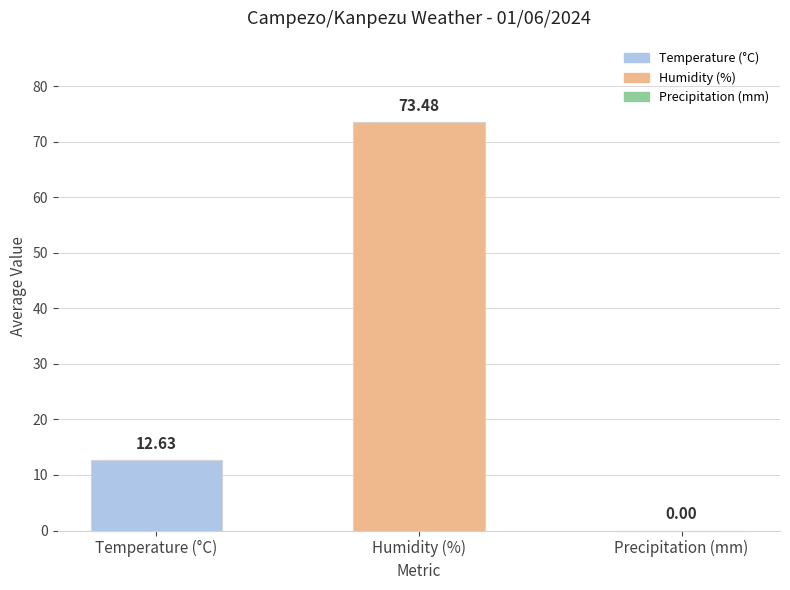

What is the sum of all values?

86.1